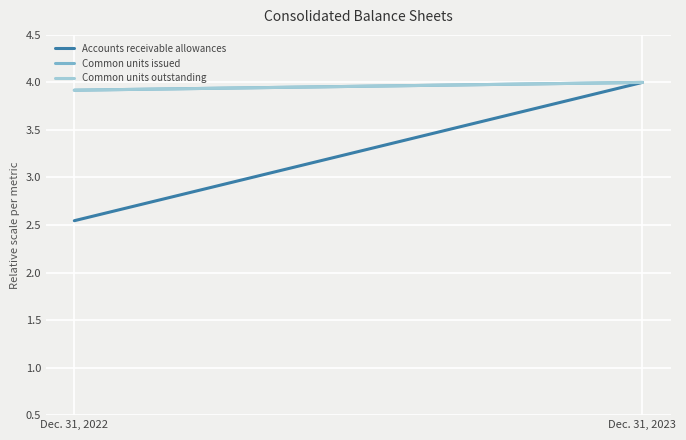

How many data points in Common units issued are less than 4?

1